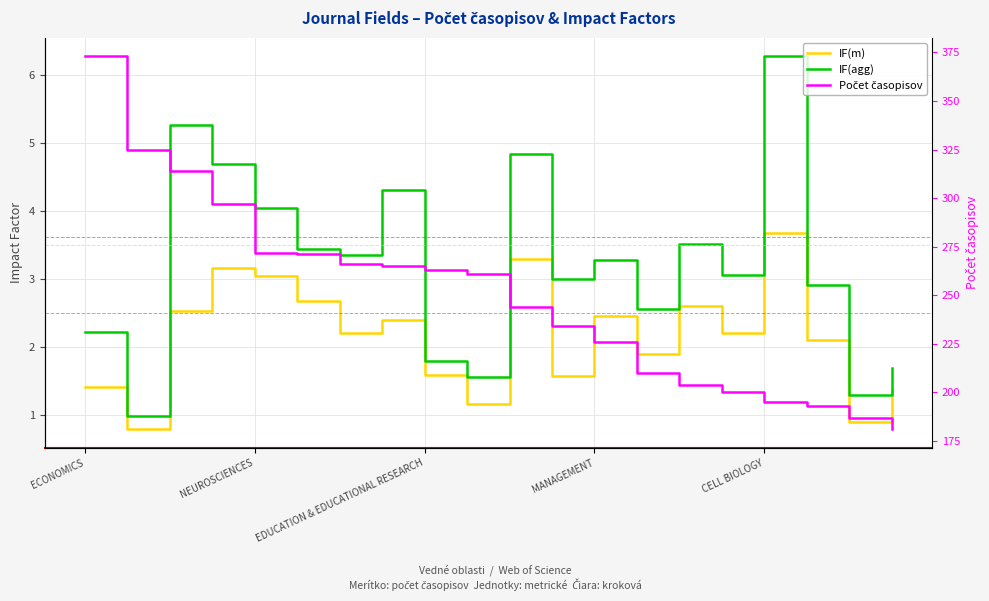

How many data points in Počet časopisov are less than 261?

10